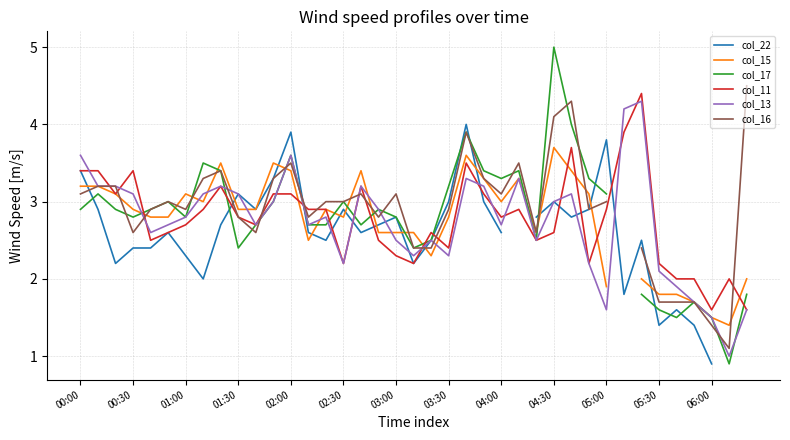

Where is col_17 nearest to the value 2?

32